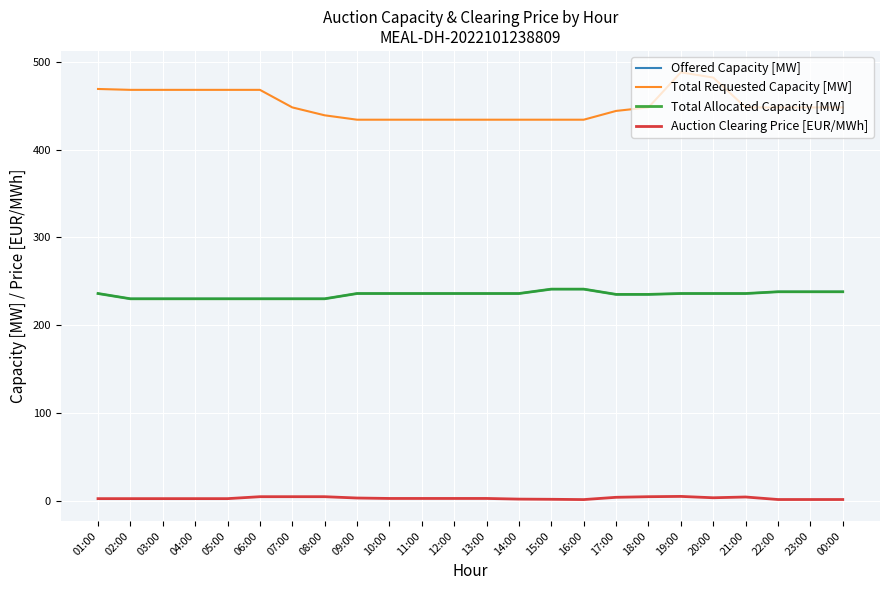

What is the label of the 2nd point from the left?

02:00